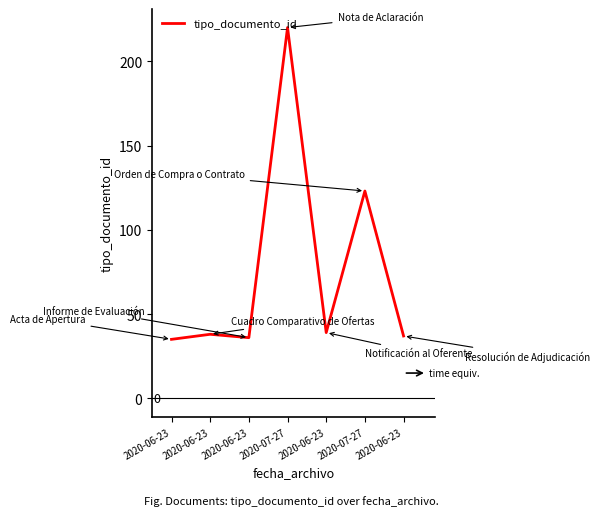

Between 2020-06-23 and 2020-06-23, which is larger?

2020-06-23